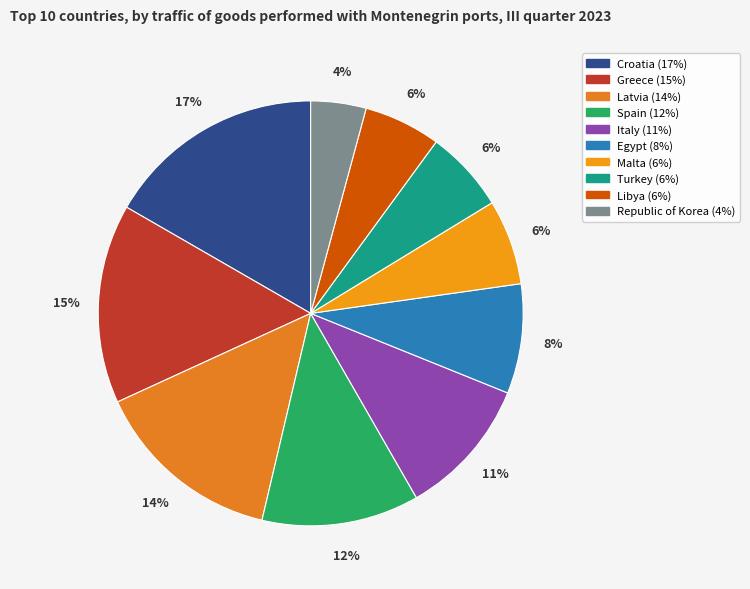

What percentage do Latvia and Egypt together represent?

22.8%